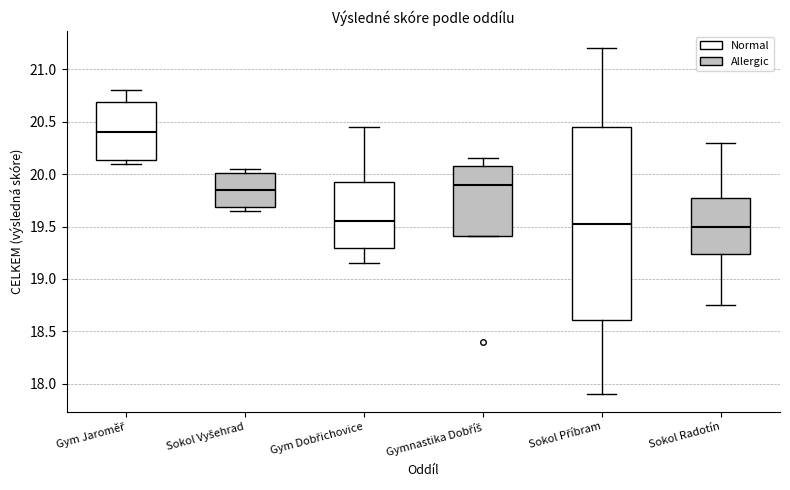

Reading left to right, transcribe this box plot: for each box, give where its median line is, the range the box spans, and where its two whiskers end, as read against the y-axis. The values are not printed on the chart, so give them approximately, as read against the axis.

Gym Jaroměř: median 20.40, box 20.15 to 20.70, whiskers 20.10 to 20.80
Sokol Vyšehrad: median 19.85, box 19.70 to 20.00, whiskers 19.65 to 20.05
Gym Dobřichovice: median 19.55, box 19.30 to 19.95, whiskers 19.15 to 20.45
Gymnastika Dobříš: median 19.90, box 19.40 to 20.10, whiskers 19.40 to 20.15
Sokol Příbram: median 19.55, box 18.60 to 20.45, whiskers 17.90 to 21.20
Sokol Radotín: median 19.50, box 19.25 to 19.80, whiskers 18.75 to 20.30